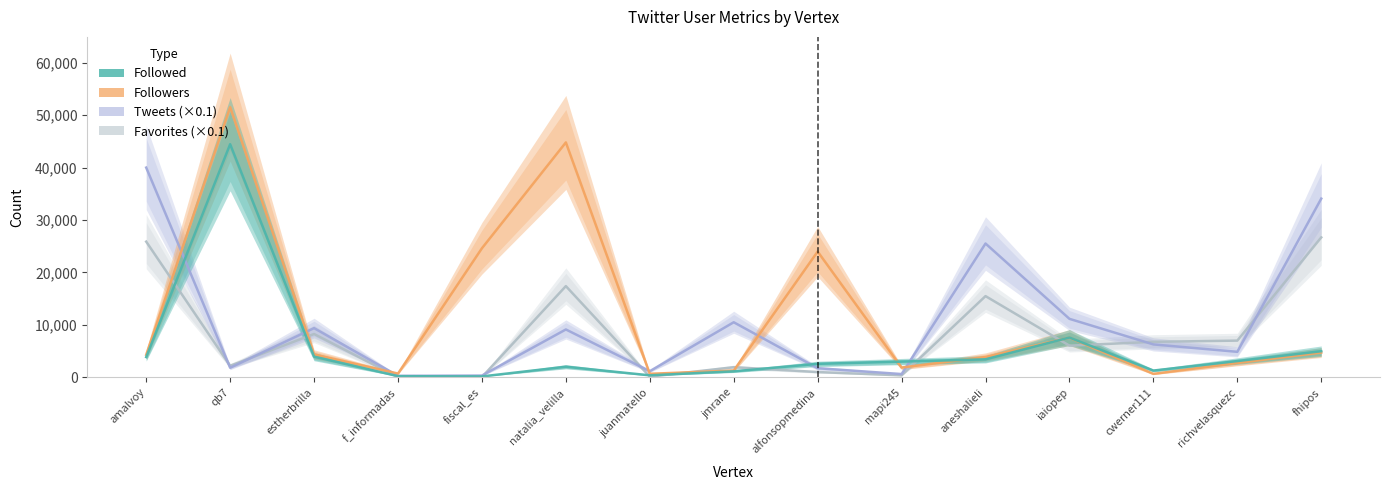

What is the label of the 7th point from the right?

alfonsopmedina